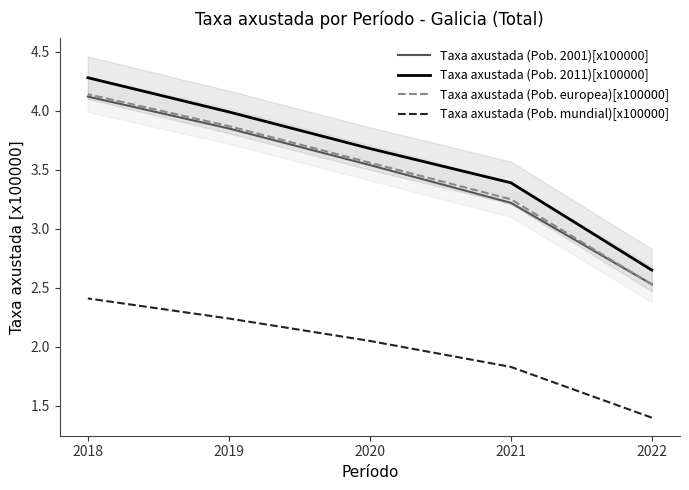

Reading right to left, transcribe all the data shown in this chart.

Taxa axustada (Pob. 2001)[x100000]: 2018=4.1	2019=3.9	2020=3.5	2021=3.2	2022=2.5
Taxa axustada (Pob. 2011)[x100000]: 2018=4.3	2019=4.0	2020=3.7	2021=3.4	2022=2.6
Taxa axustada (Pob. europea)[x100000]: 2018=4.1	2019=3.9	2020=3.6	2021=3.2	2022=2.5
Taxa axustada (Pob. mundial)[x100000]: 2018=2.4	2019=2.2	2020=2.0	2021=1.8	2022=1.4